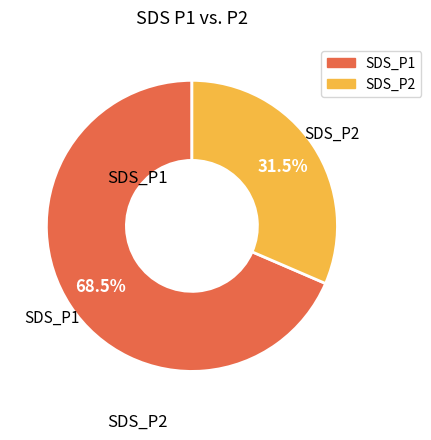

To the nearest percent, what is the combined percentage of SDS_P1 and SDS_P2?

100%